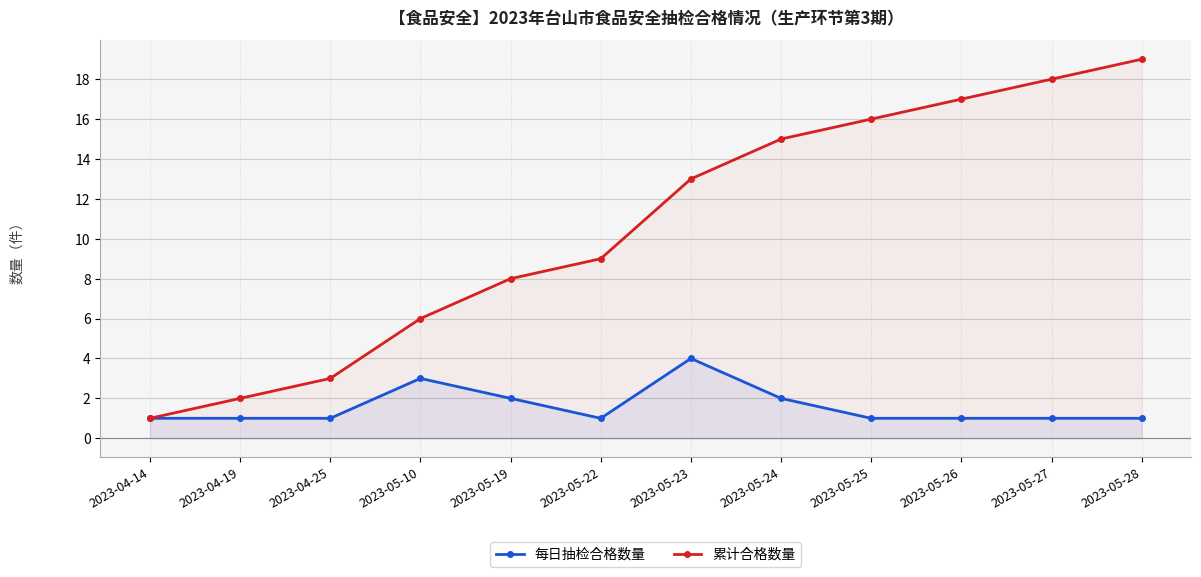

At which label is 每日抽检合格数量 closest to 2?

2023-05-19